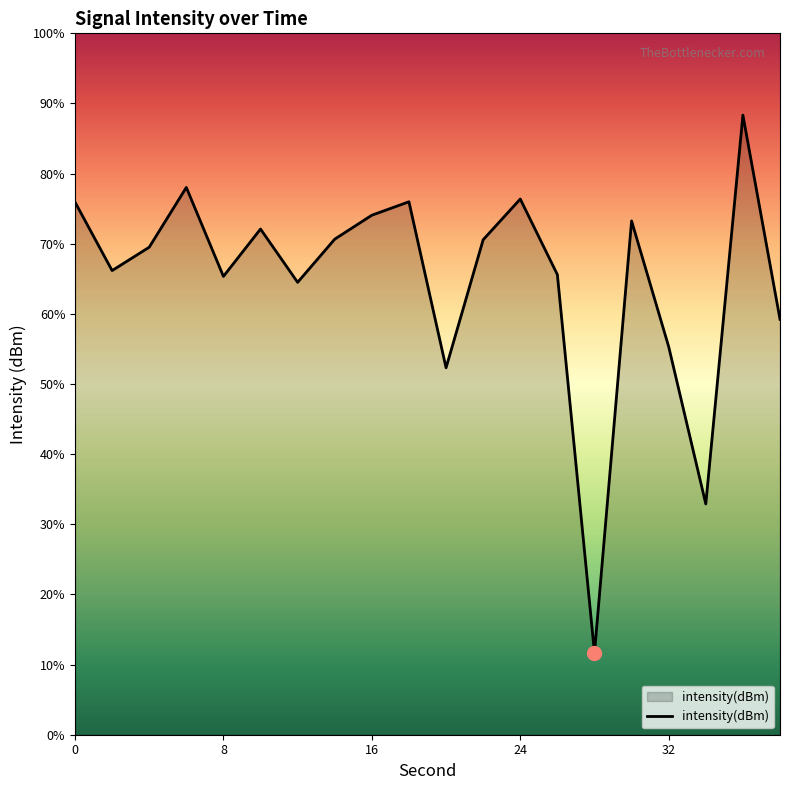

Rank the categories by value from lowest to highest.

28, 34, 20, 32, 38, 12, 8, 26, 2, 4, 22, 14, 10, 30, 16, 0, 18, 24, 6, 36